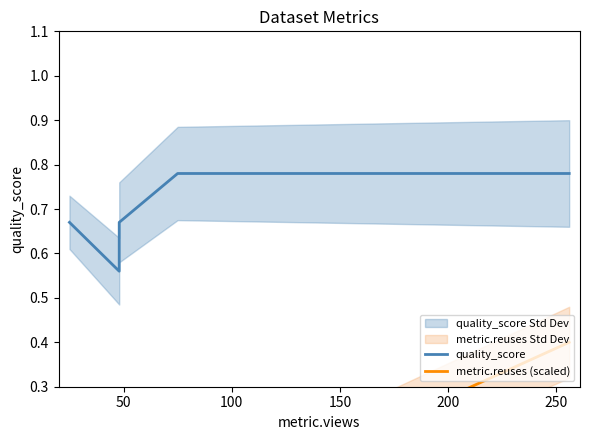

What is the average value of the quality_score series?

0.7